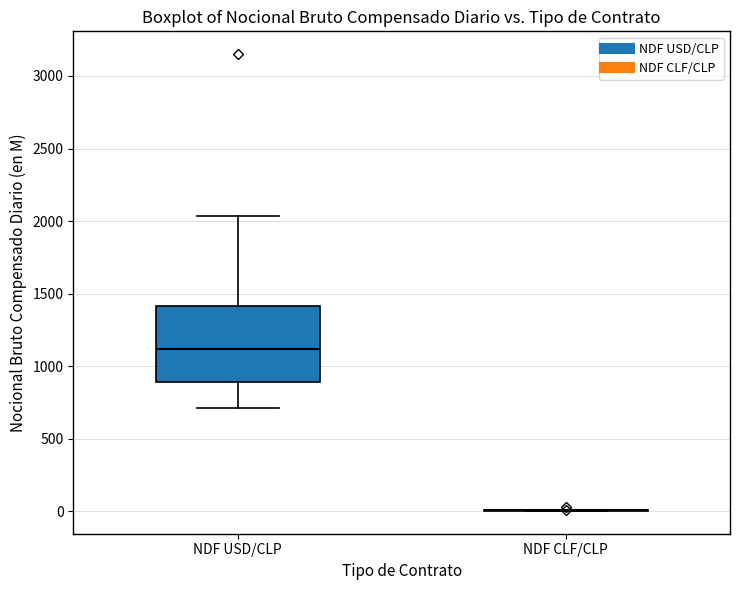

Where does the lower whisker of the box for NDF USD/CLP end on the y-axis? The values are not printed on the chart, so give them approximately, as read against the axis.

700